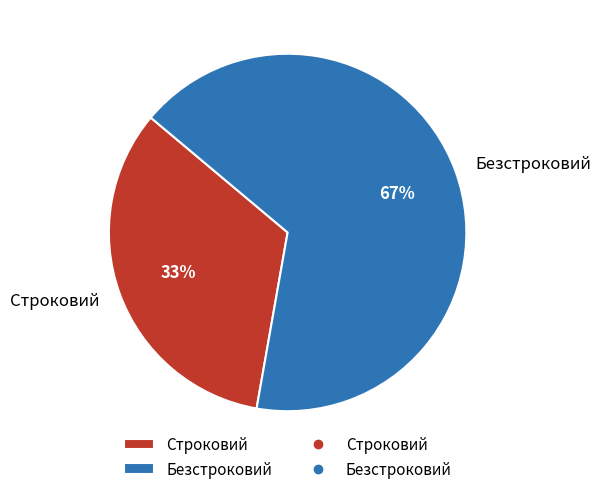

Which category has the smallest portion of the pie?

Строковий